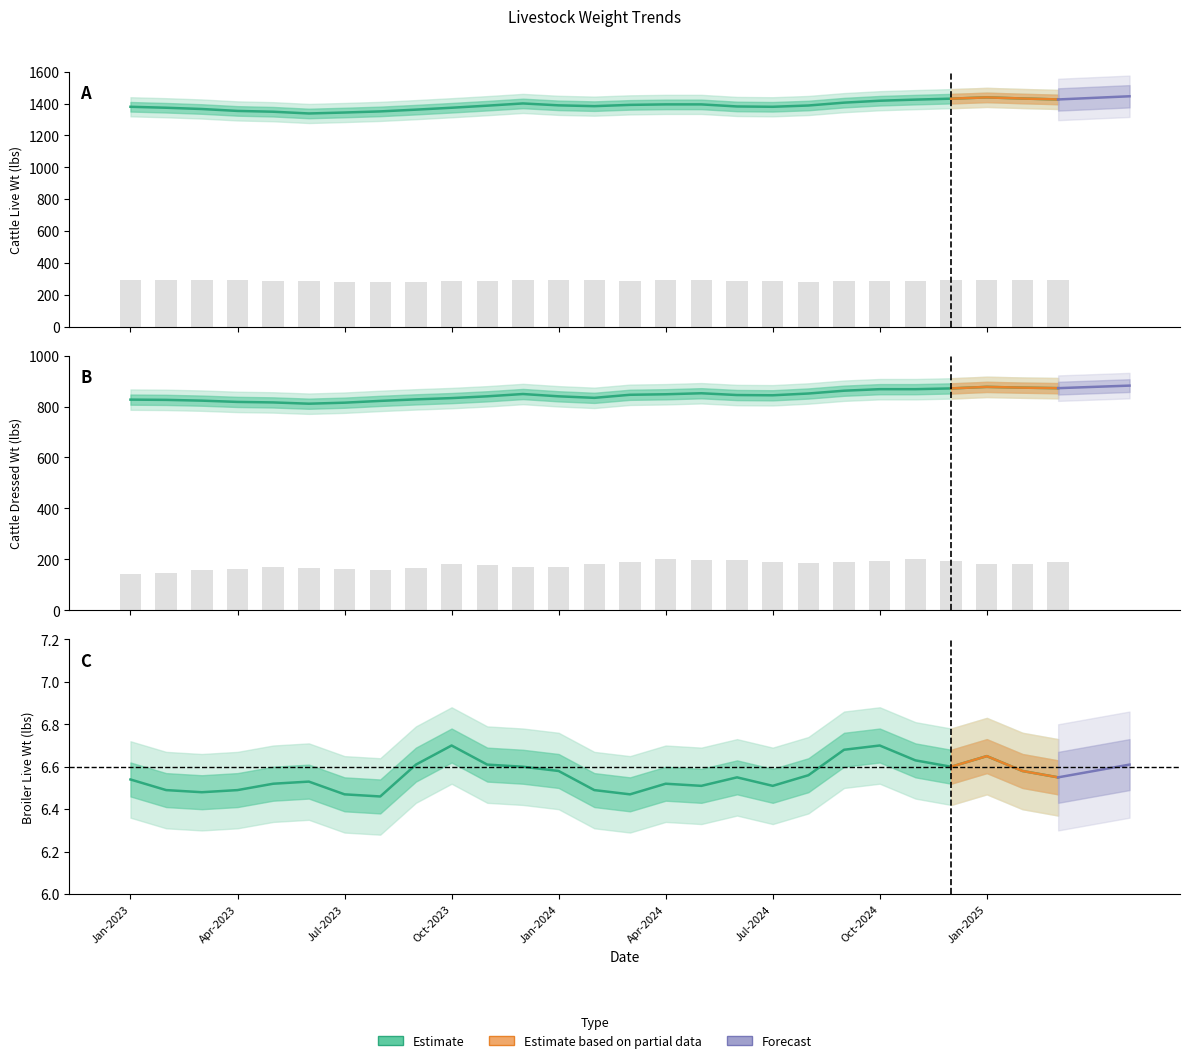

What is the approximate value of Cattle (FI Dressed) at Feb-2024?

834.0